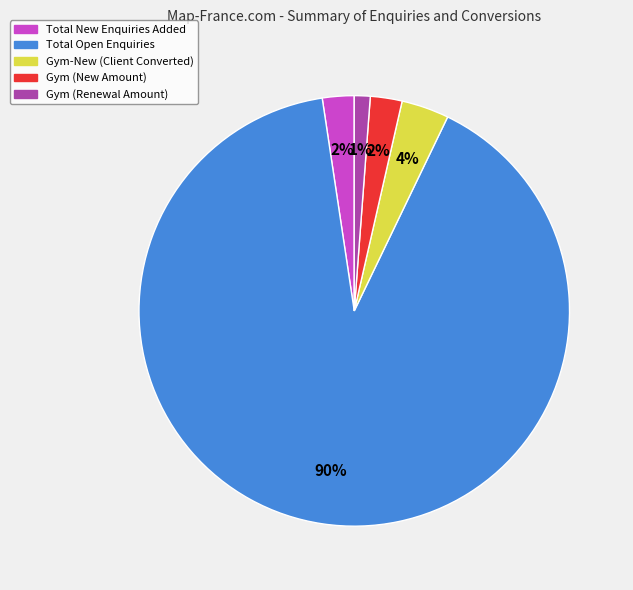

To the nearest percent, what is the average slice percentage?

20%